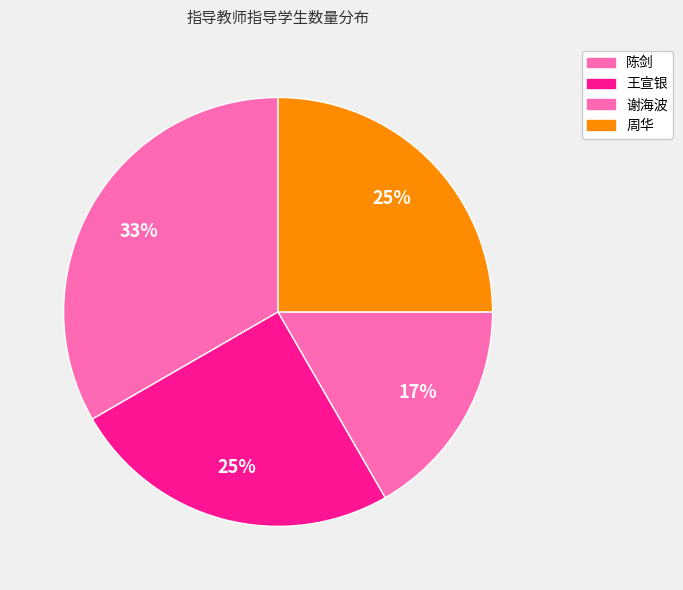

Which slice is the largest?

陈剑